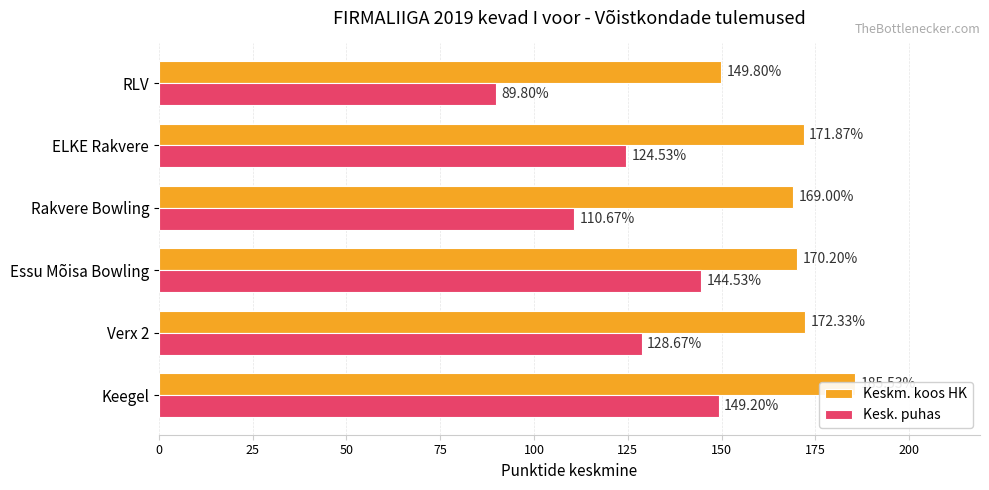

What is the sum of all Kesk. puhas values?

747.4